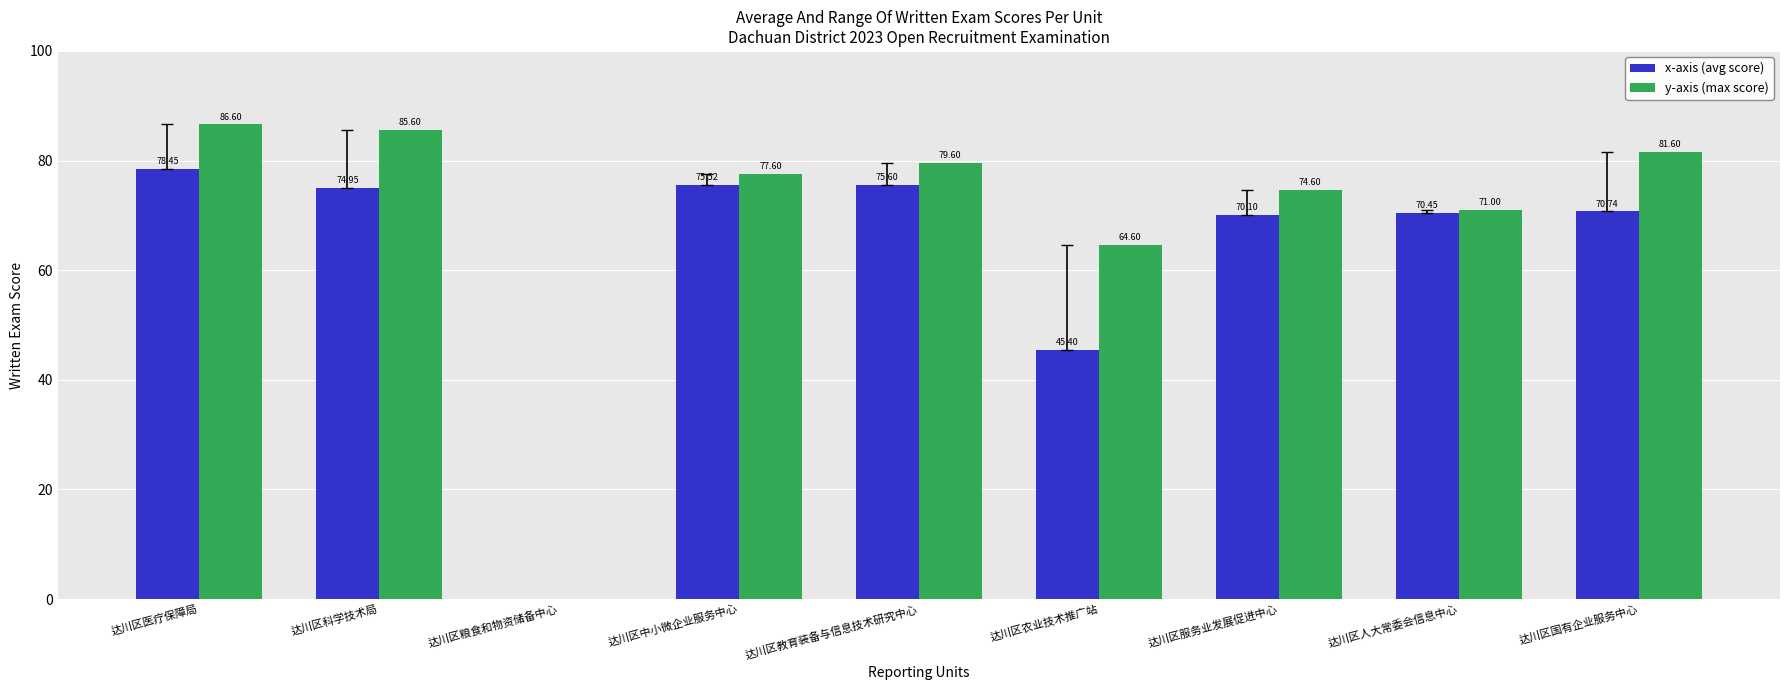

At which category does the chart reach its peak across all series?

达川区医疗保障局